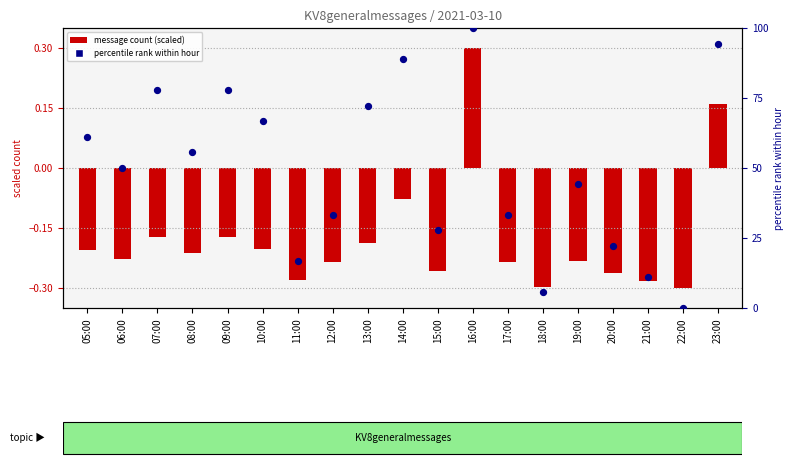

At which category is the sum across all series the highest?

16:00